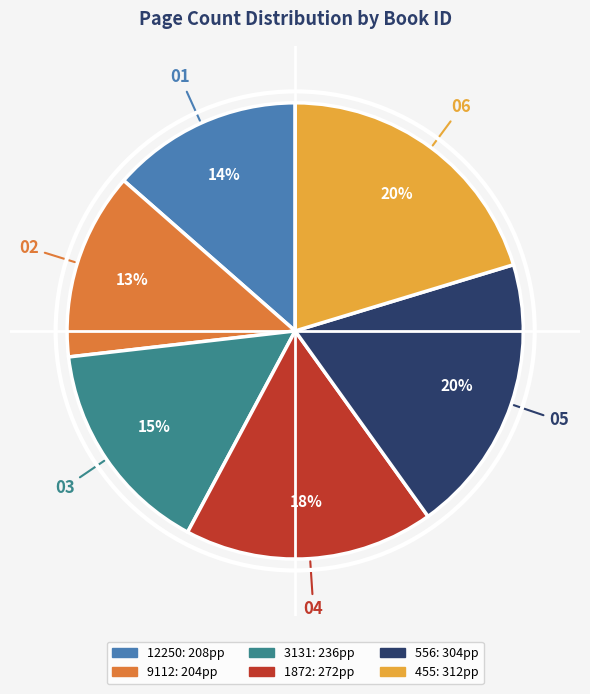

To the nearest percent, what is the difference between the largest and smallest slice percentages?

7%